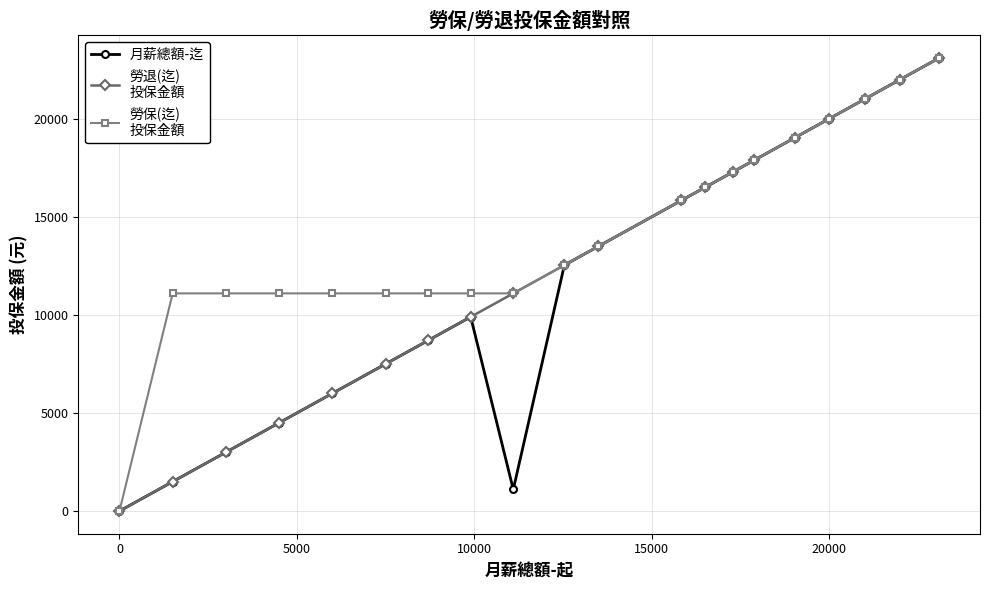

What is the maximum value shown in the chart?

23100